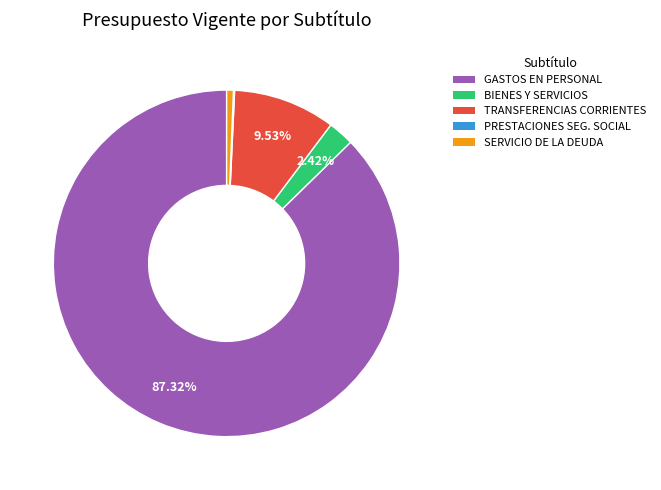

Is there a majority slice in this chart?

Yes